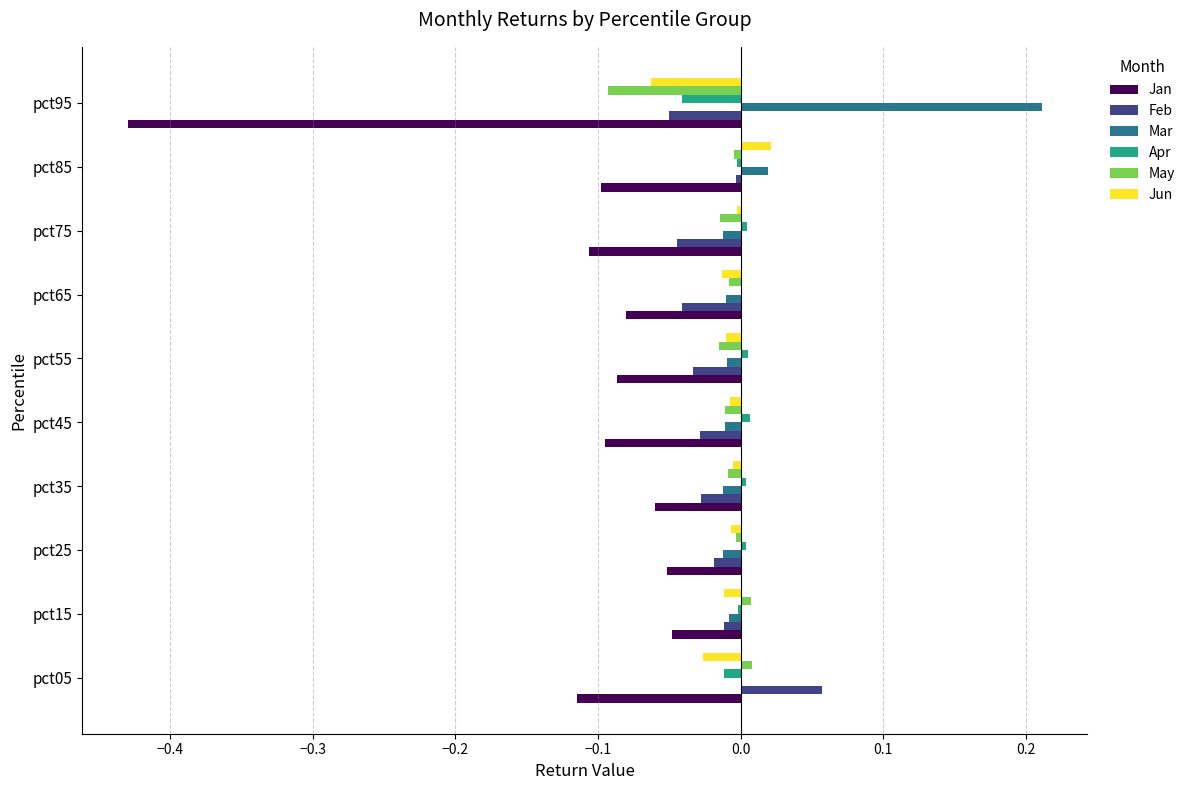

Between pct75 and pct95, which series saw the biggest shift?

Jan